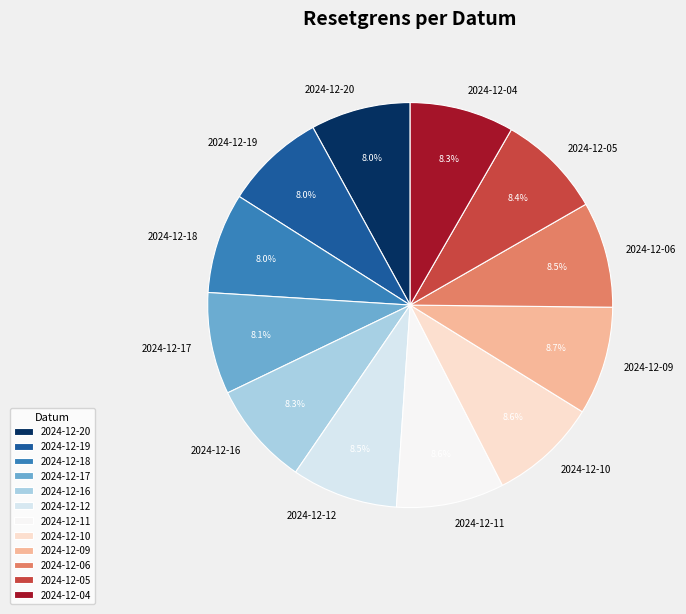

Is it true that 2024-12-18 is 14% of the pie?

False